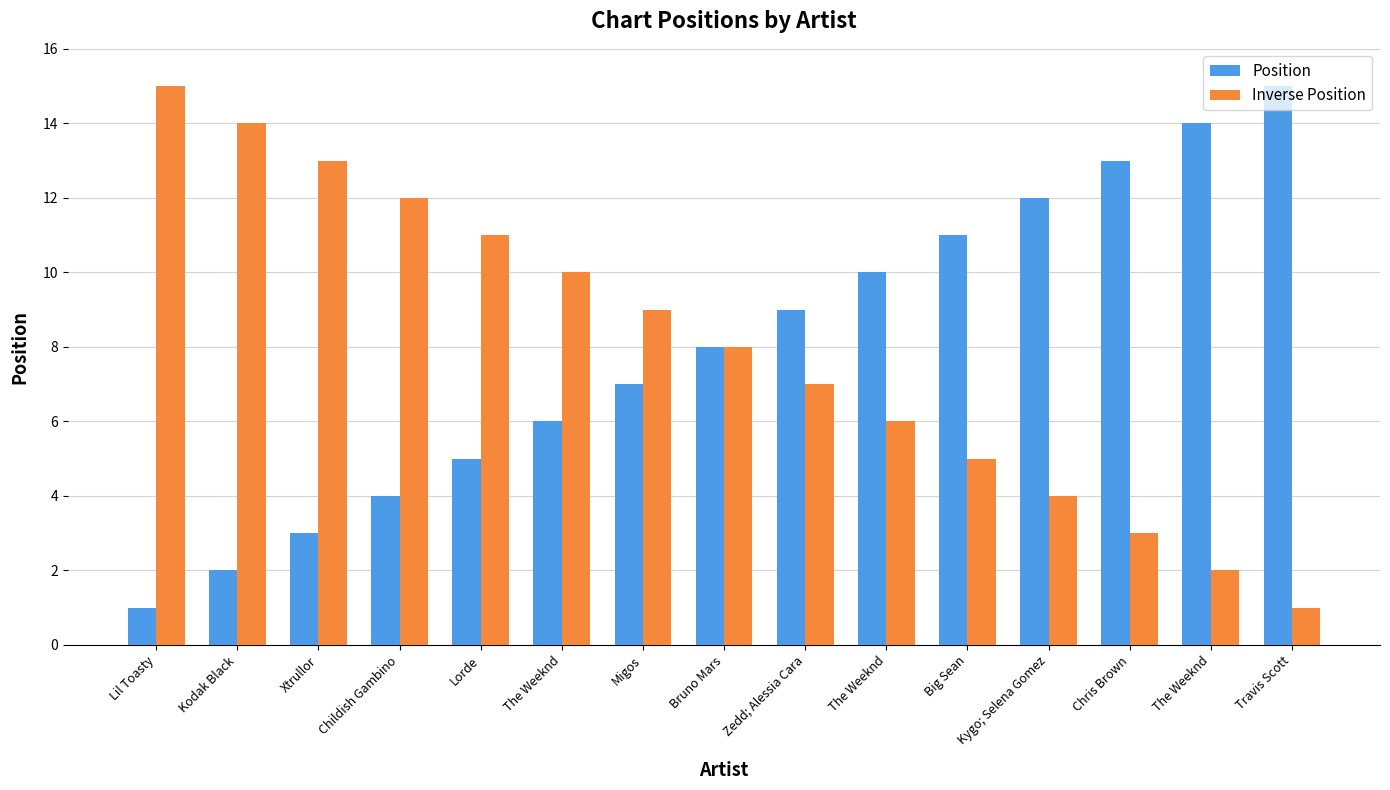

How many series are shown in this chart?

2